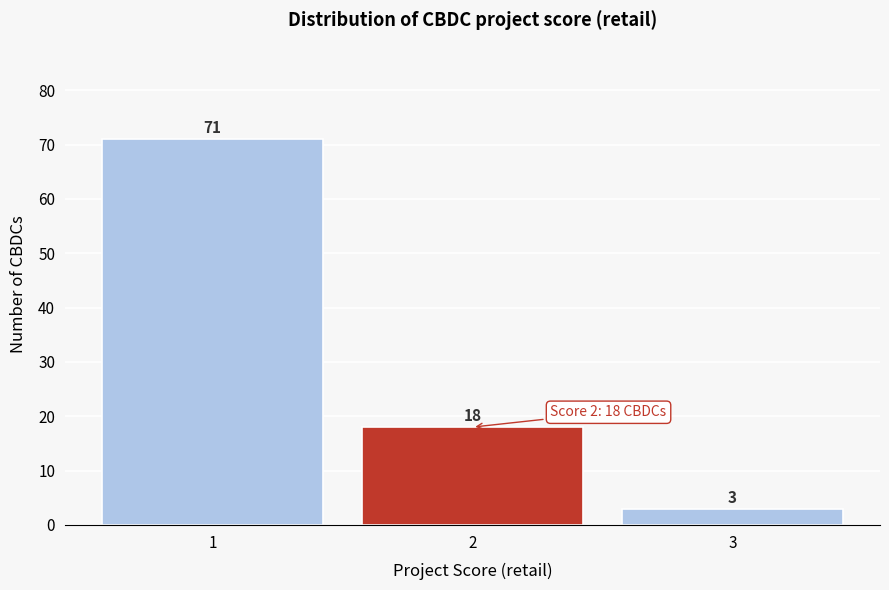

Reading left to right, extract all data points from this chart.

1=71	2=18	3=3